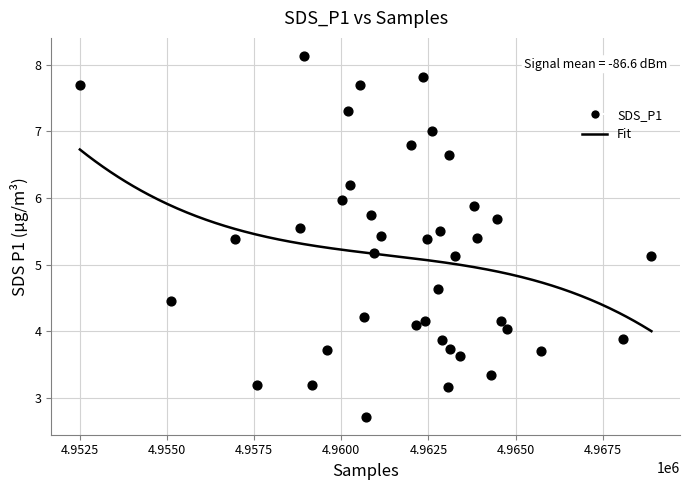

What is the range of Y values (max minus min)?

5.4